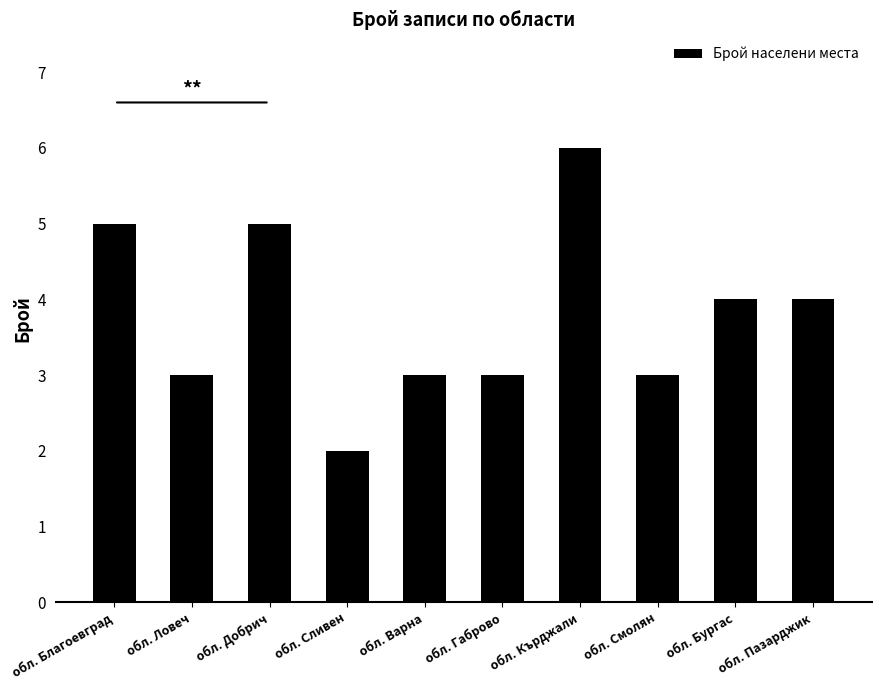

What position from the left is обл. Смолян?

8